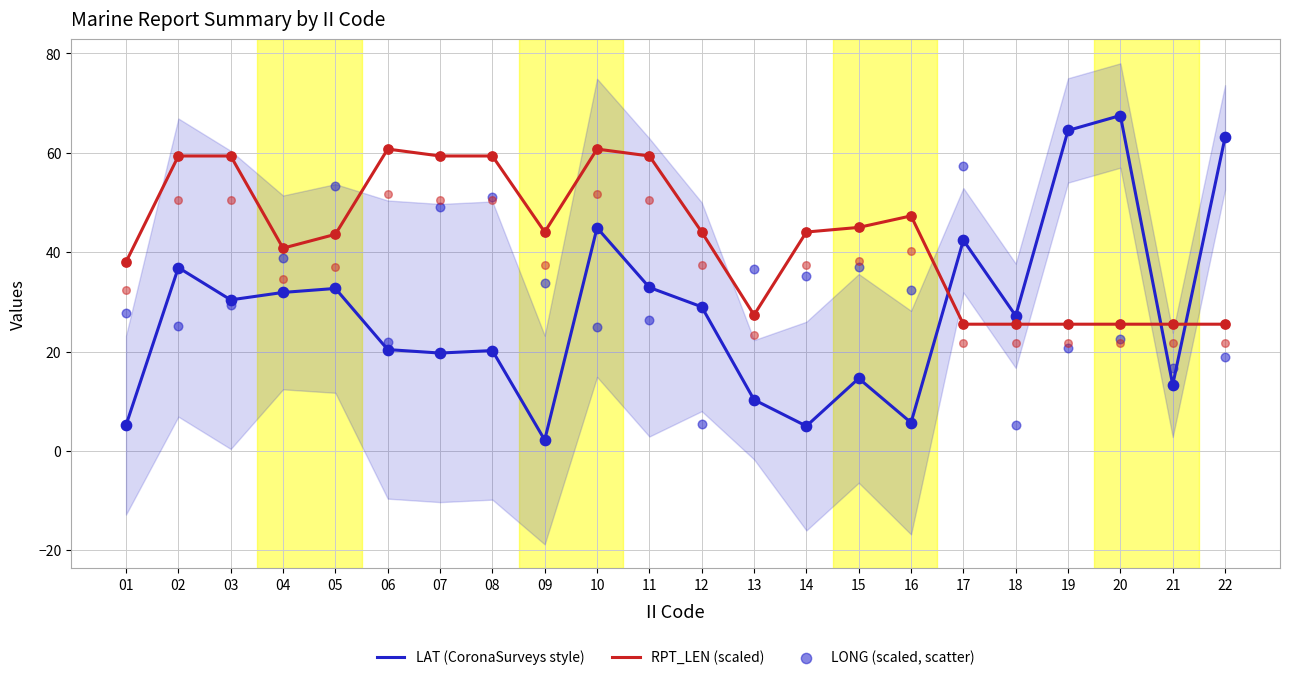

Is the value of LAT (CoronaSurveys style) at 05 greater than the value of LONG (scaled, scatter) at 19?

Yes